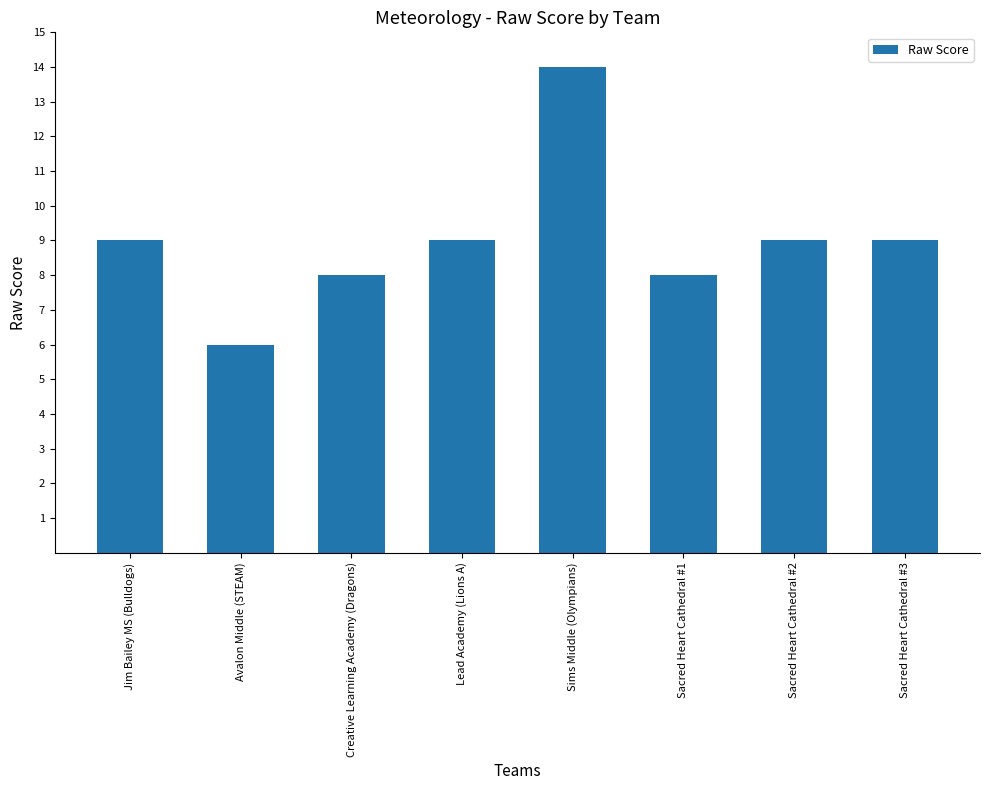

How many bars are there in total?

8